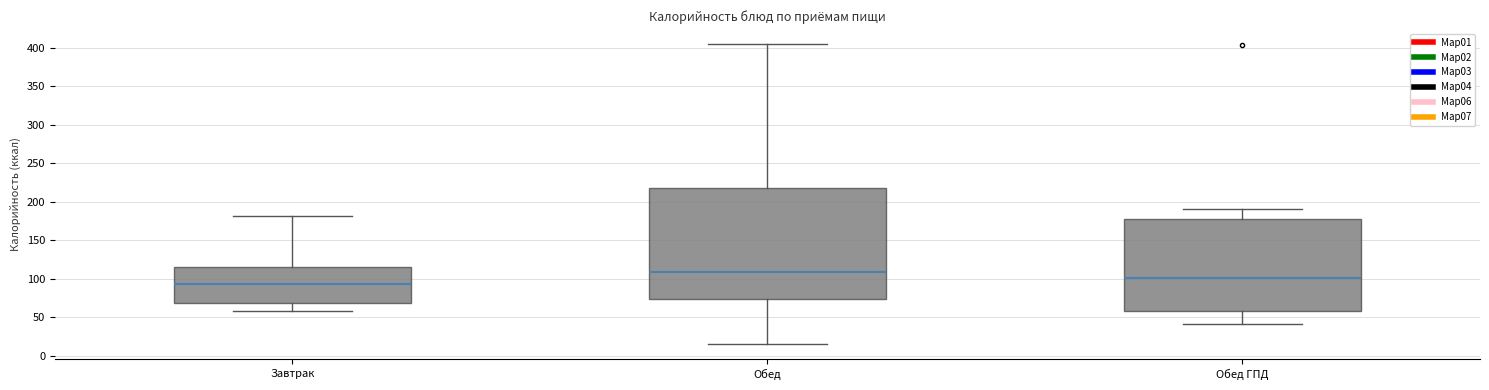

Which box's median line is the highest?

Обед